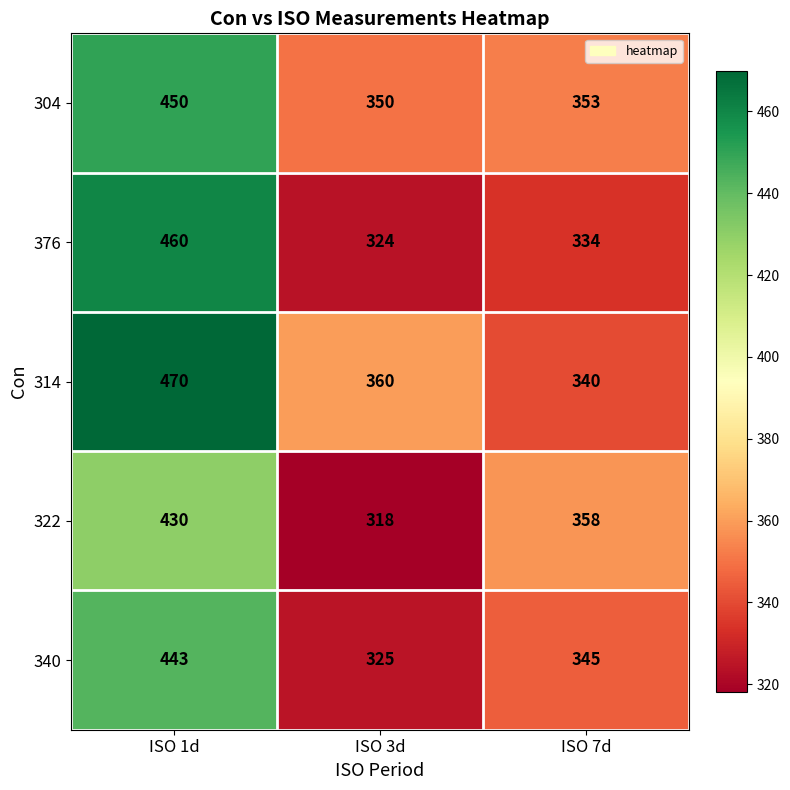

How many distinct data groups are displayed?

5